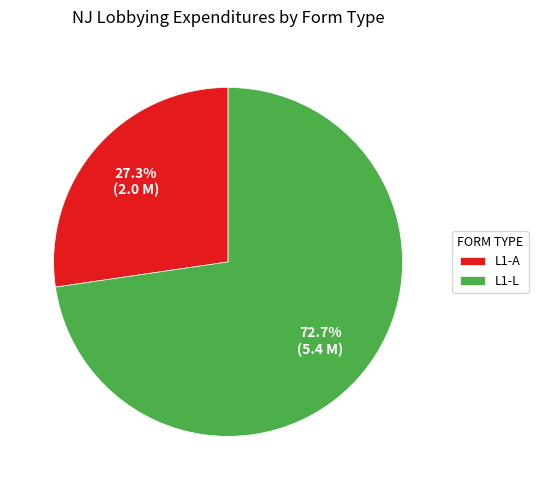

Rank the categories by value from lowest to highest.

L1-A, L1-L